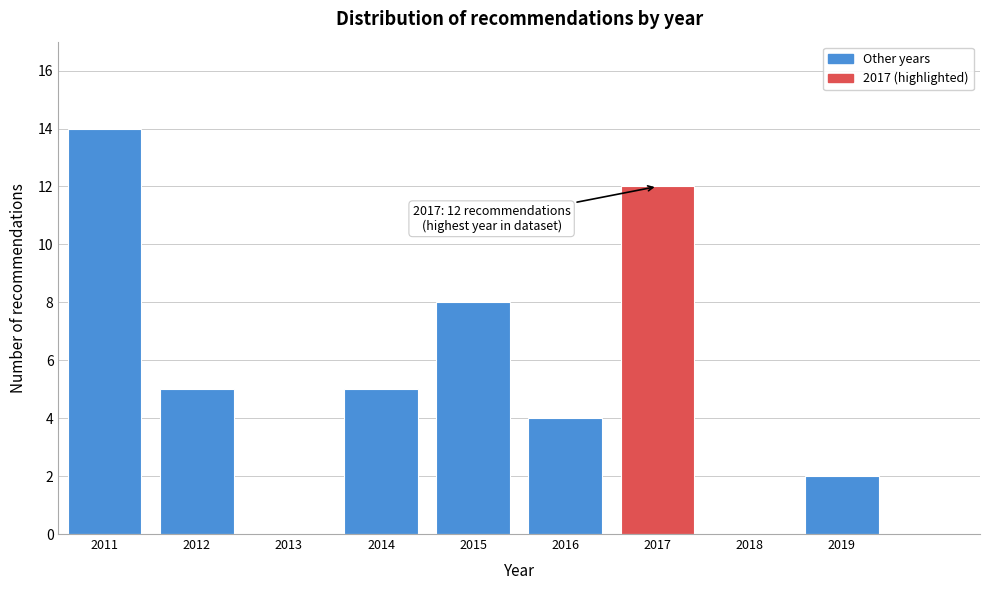

Reading left to right, what are all the values shown in this chart?

2011=14	2012=5	2013=0	2014=5	2015=8	2016=4	2017=12	2018=0	2019=2